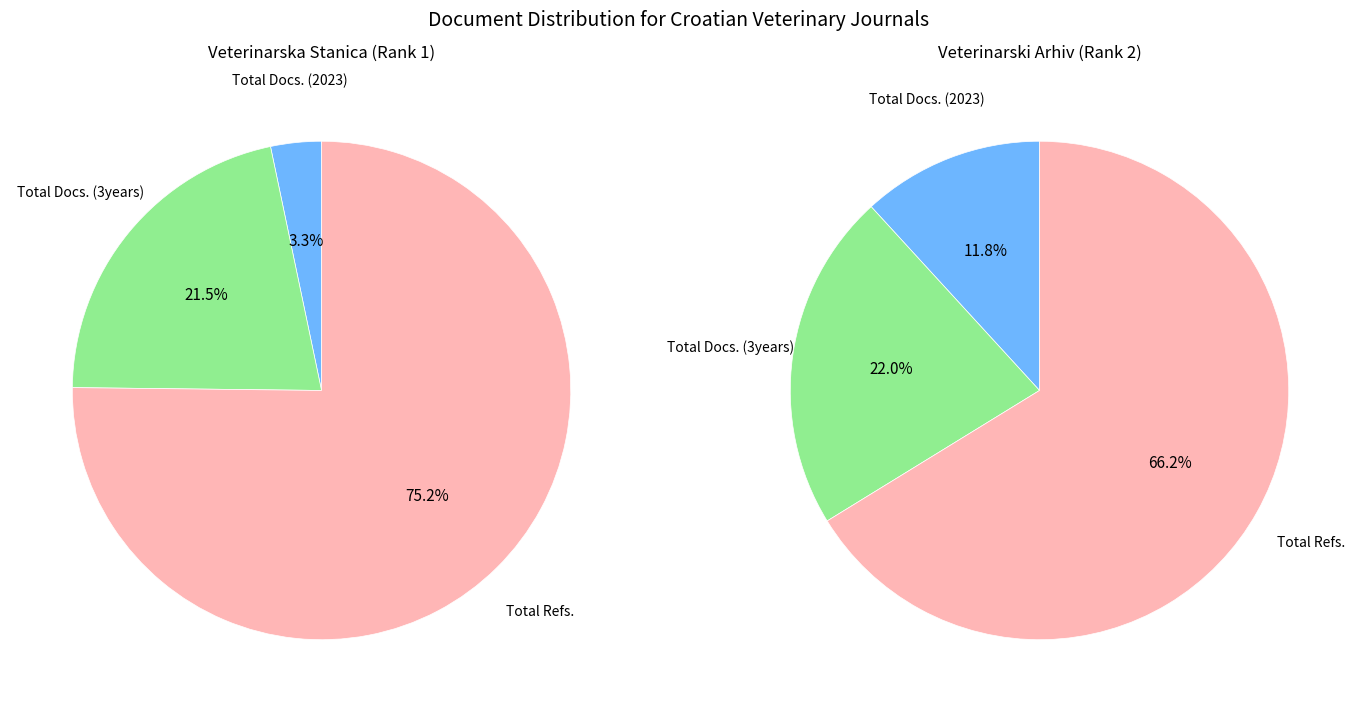

Which category accounts for the majority?

Total Refs.